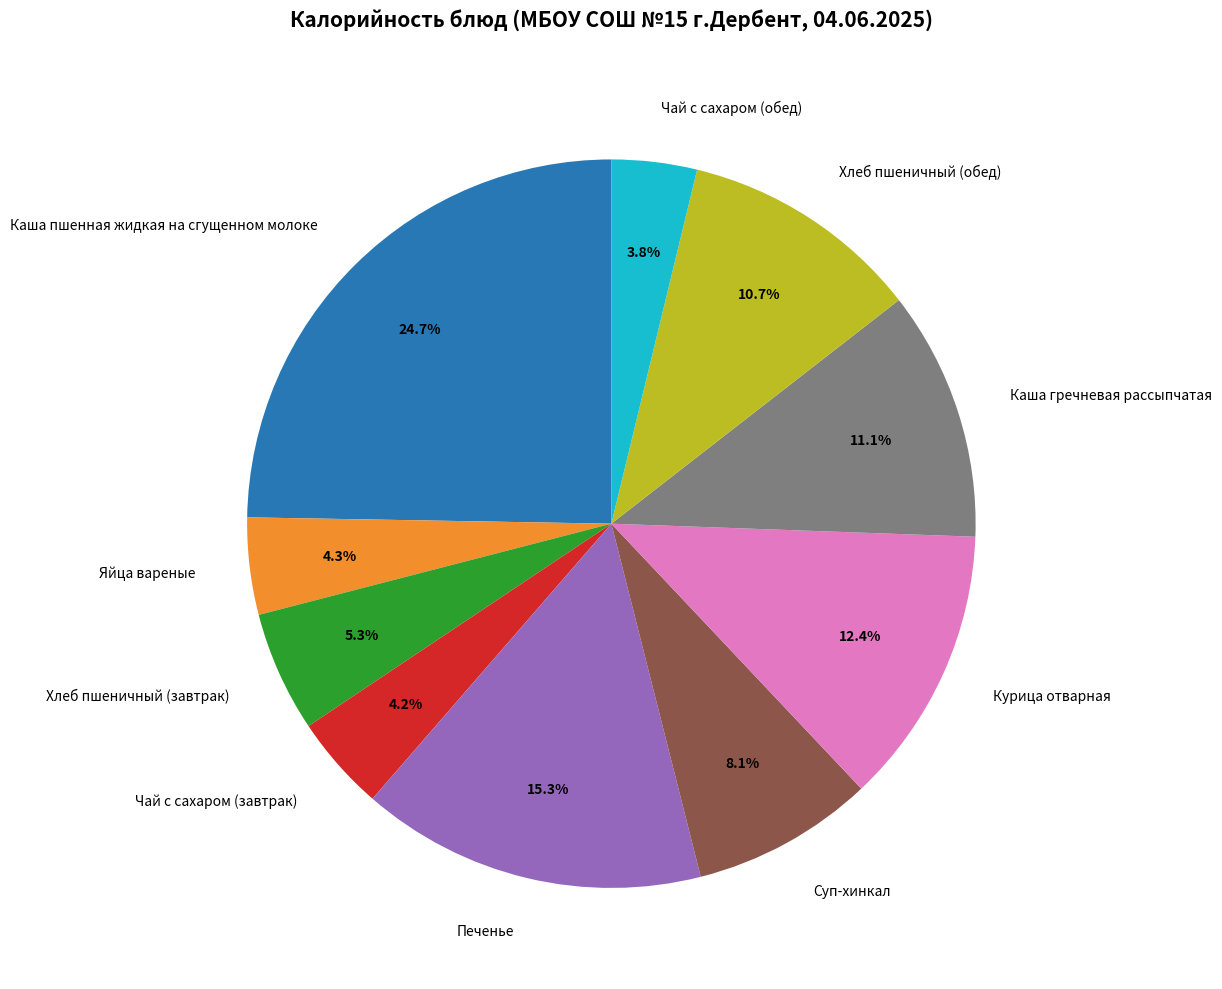

Is there a majority slice in this chart?

No